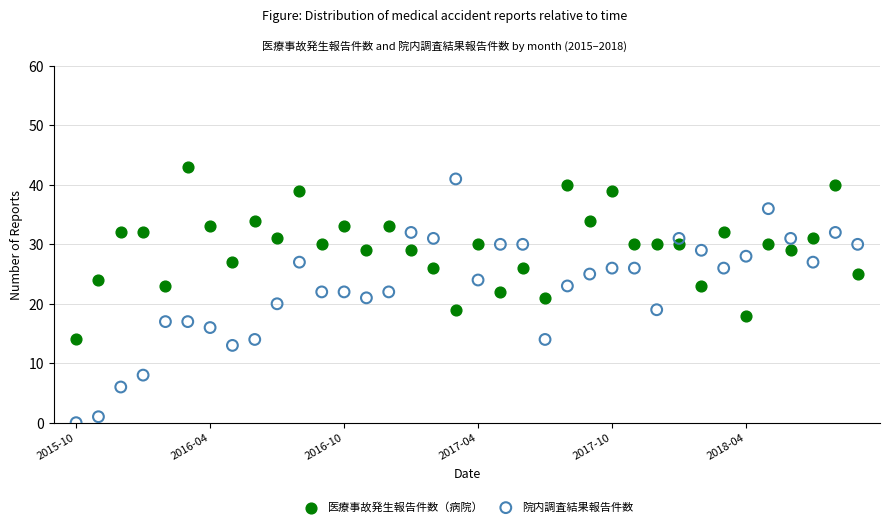

Which series has the largest Y range (max minus min)?

院内調査結果報告件数